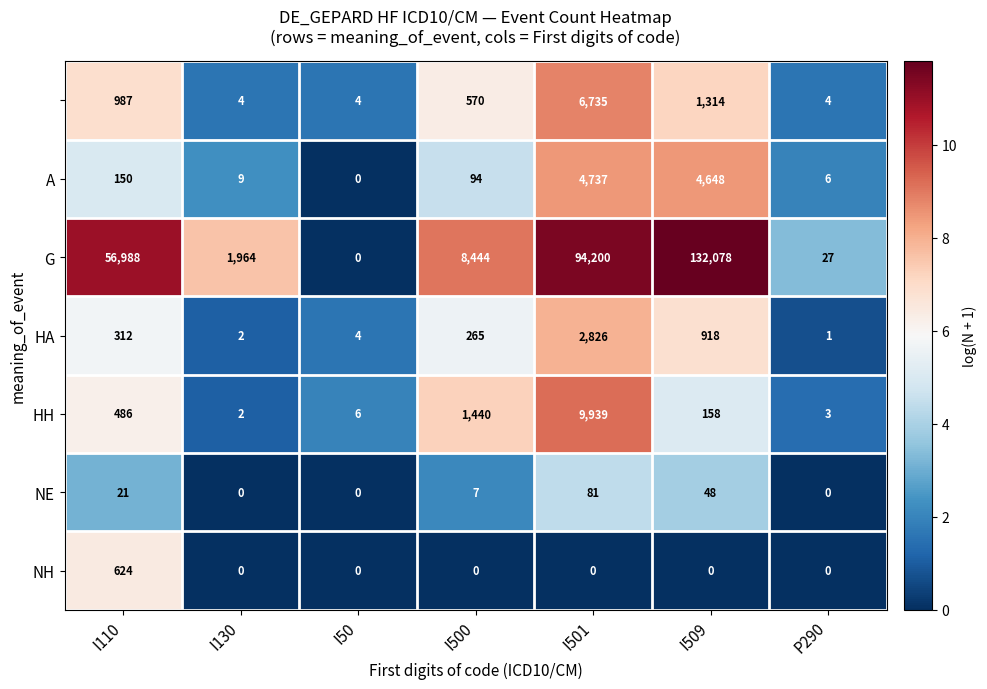

What is the spread (max minus min) of values at I130?

1964